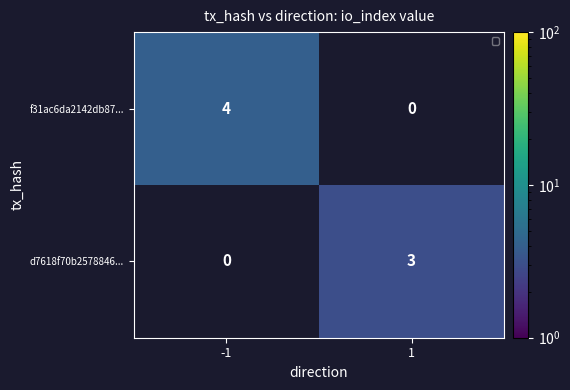

Which series has the largest total across all categories?

f31ac6da2142db87...